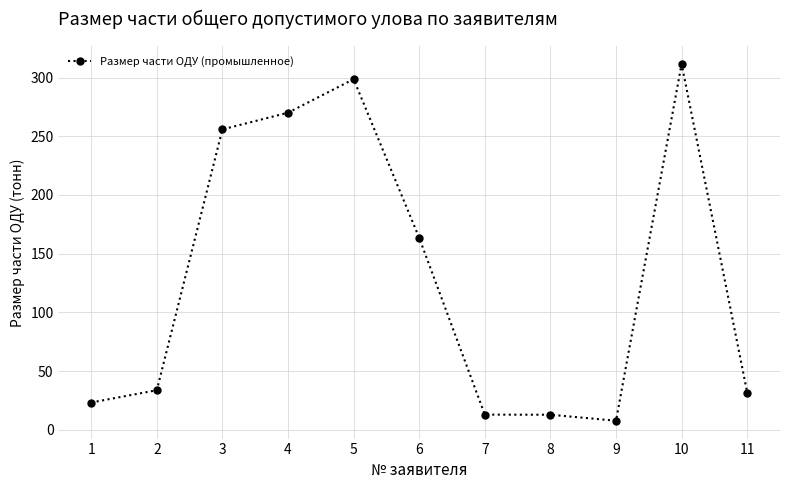

Approximately how many times larger is the value at 6 compared to 7?

12.7